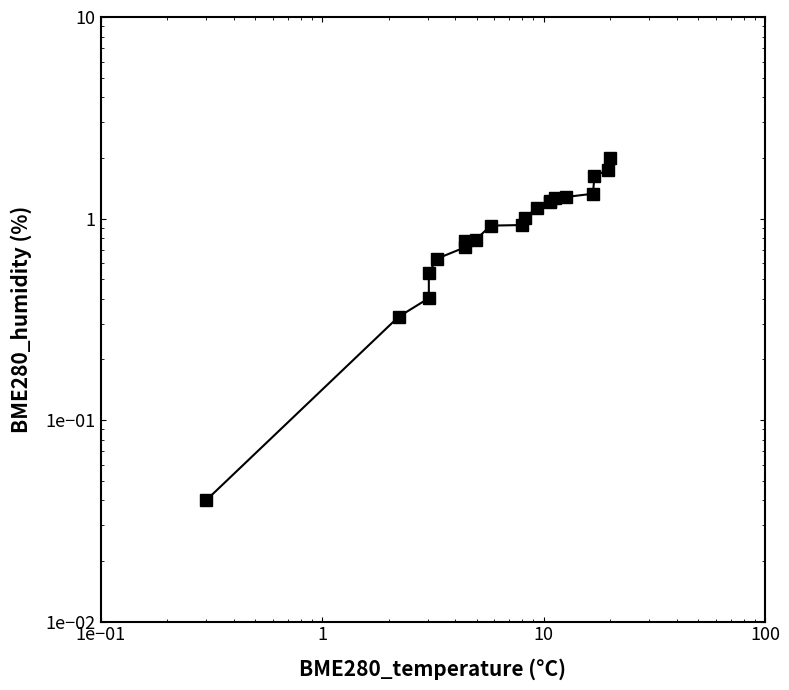

Does the chart have visible grid lines?

No